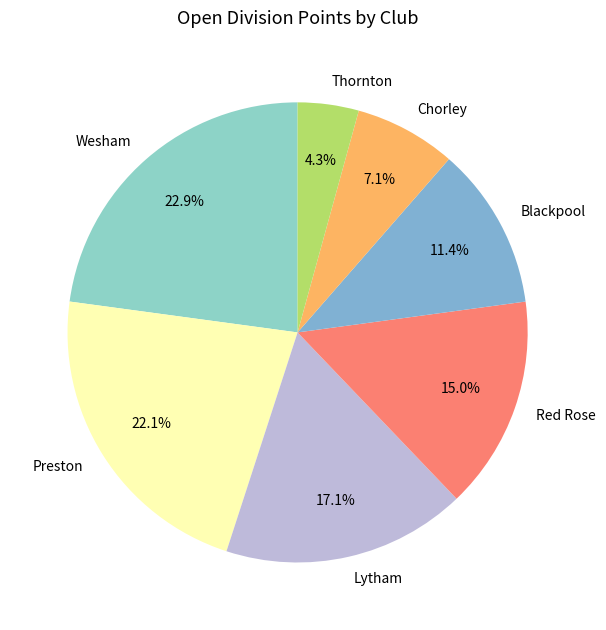

Approximately how many times larger is the value at Preston compared to Red Rose?

1.5